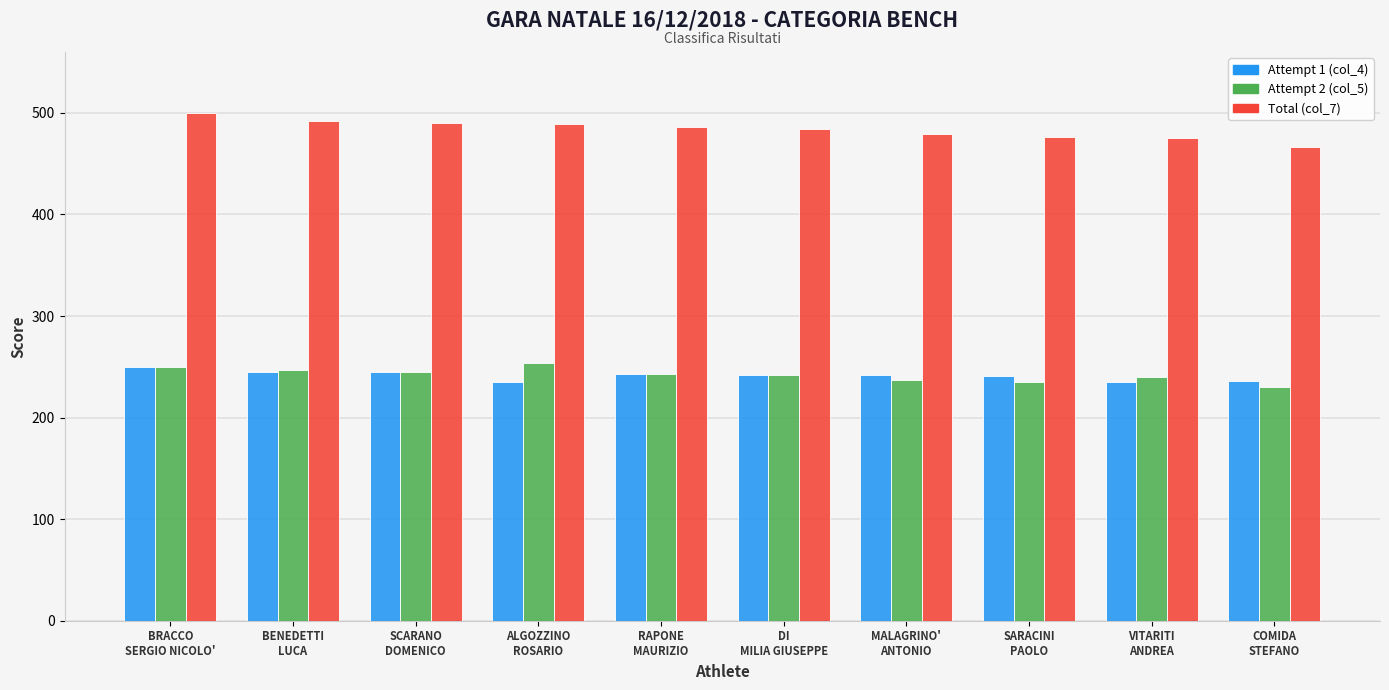

Is it true that Attempt 2 (col_5) equals 387 at COMIDA
STEFANO?

False